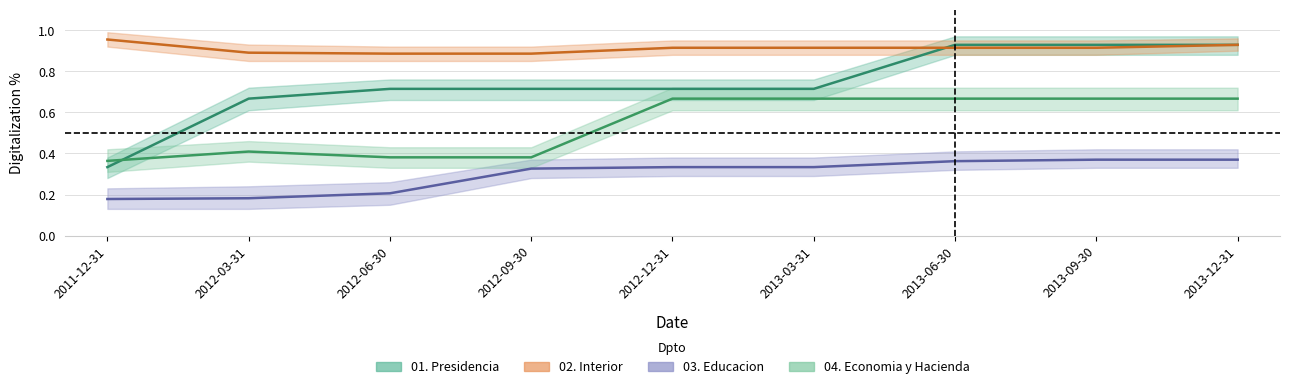

List the series in order of their overall mean, highest first.

02. Interior, 01. Presidencia, 04. Economia y Hacienda, 03. Educacion